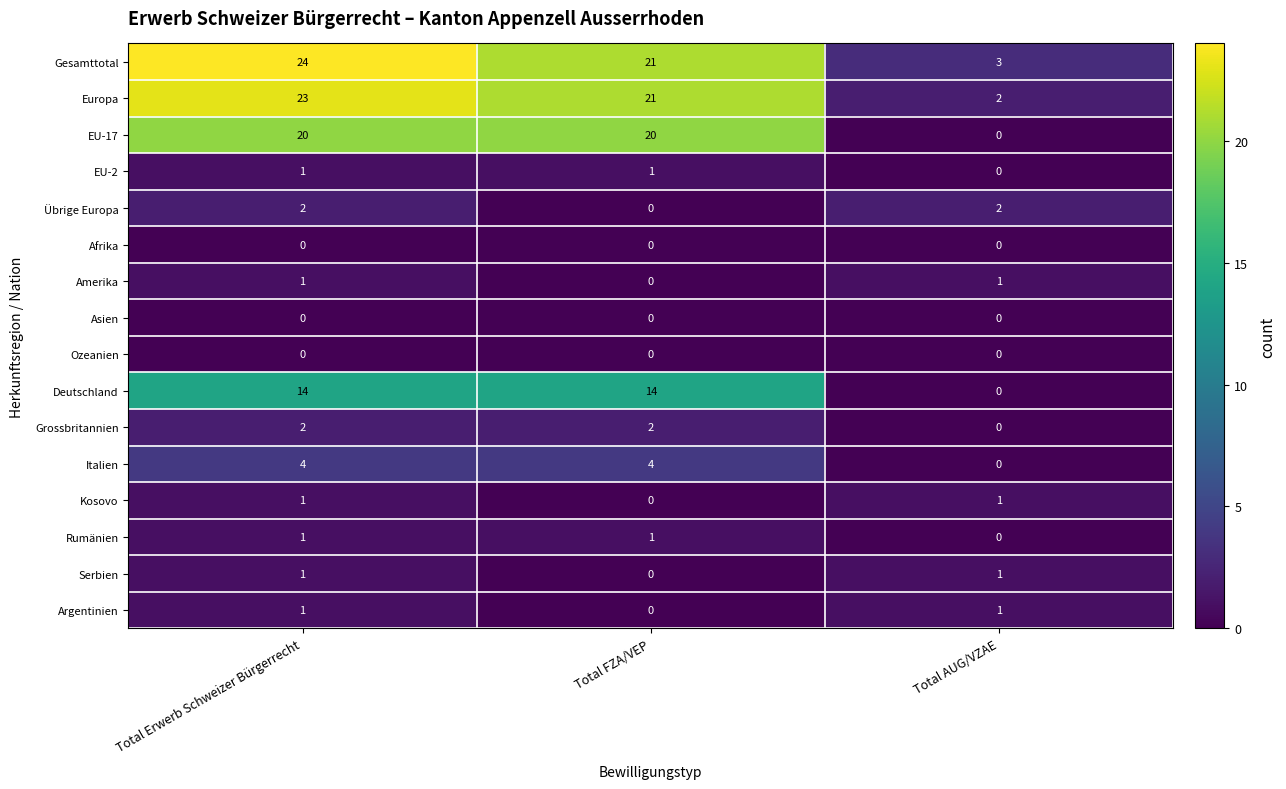

At which category is the sum across all series the highest?

Total Erwerb Schweizer Bürgerrecht